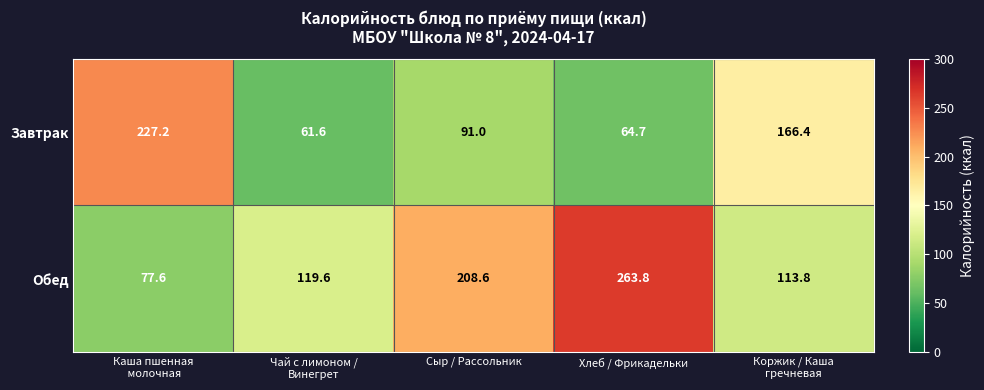

The Обед series shows 263.8 at Хлеб / Фрикадельки. True or false?

True